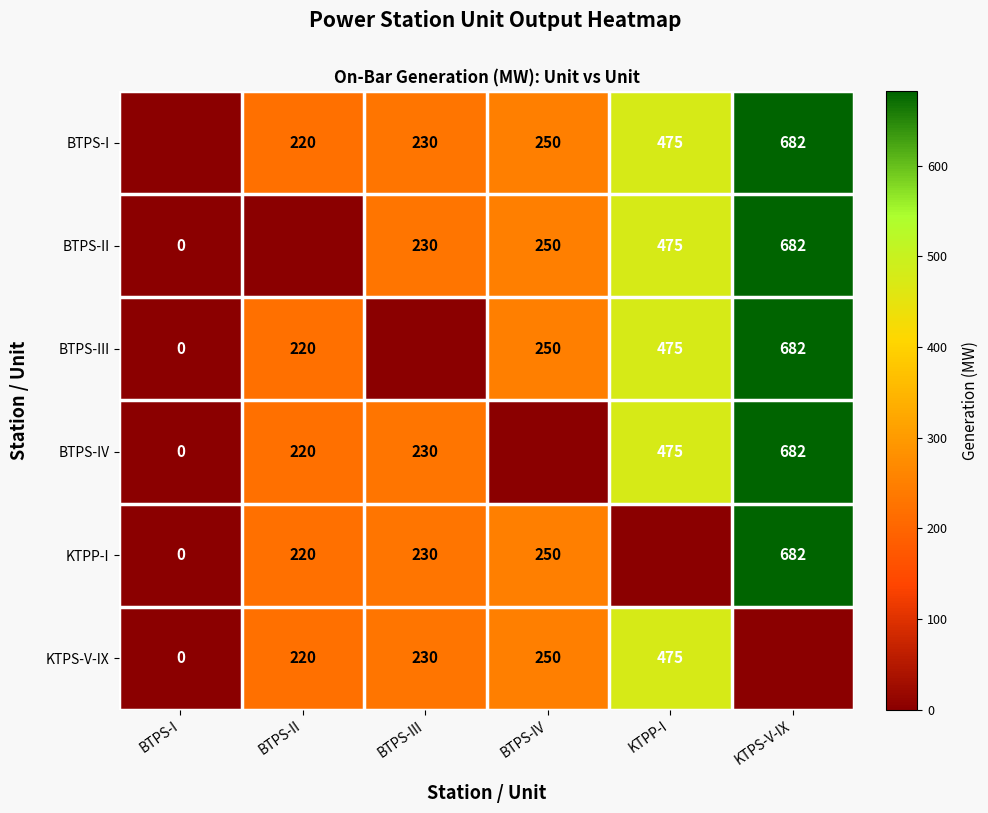

True or false: BTPS-I has a value of 1180 at KTPS-V-IX.

False